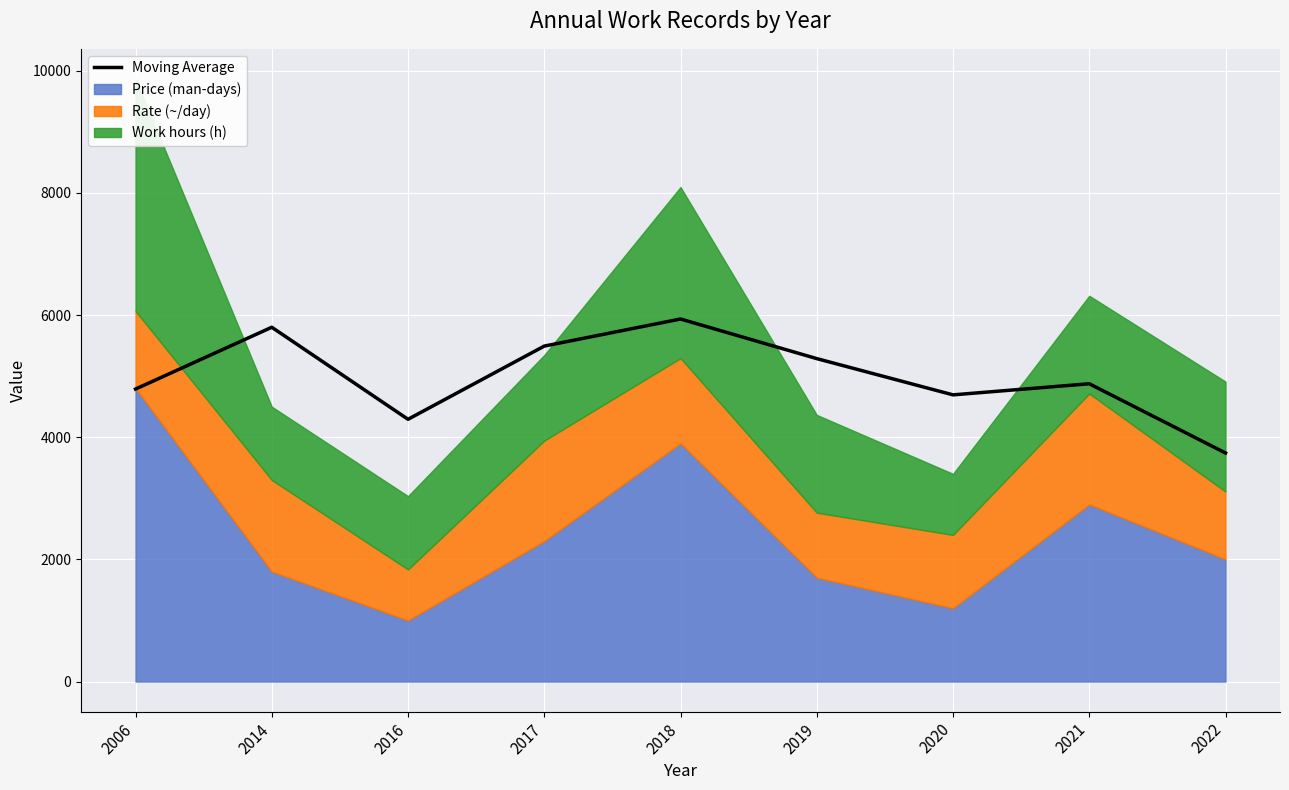

Approximately how many times larger is the value at 2006 compared to 2022?

1.3